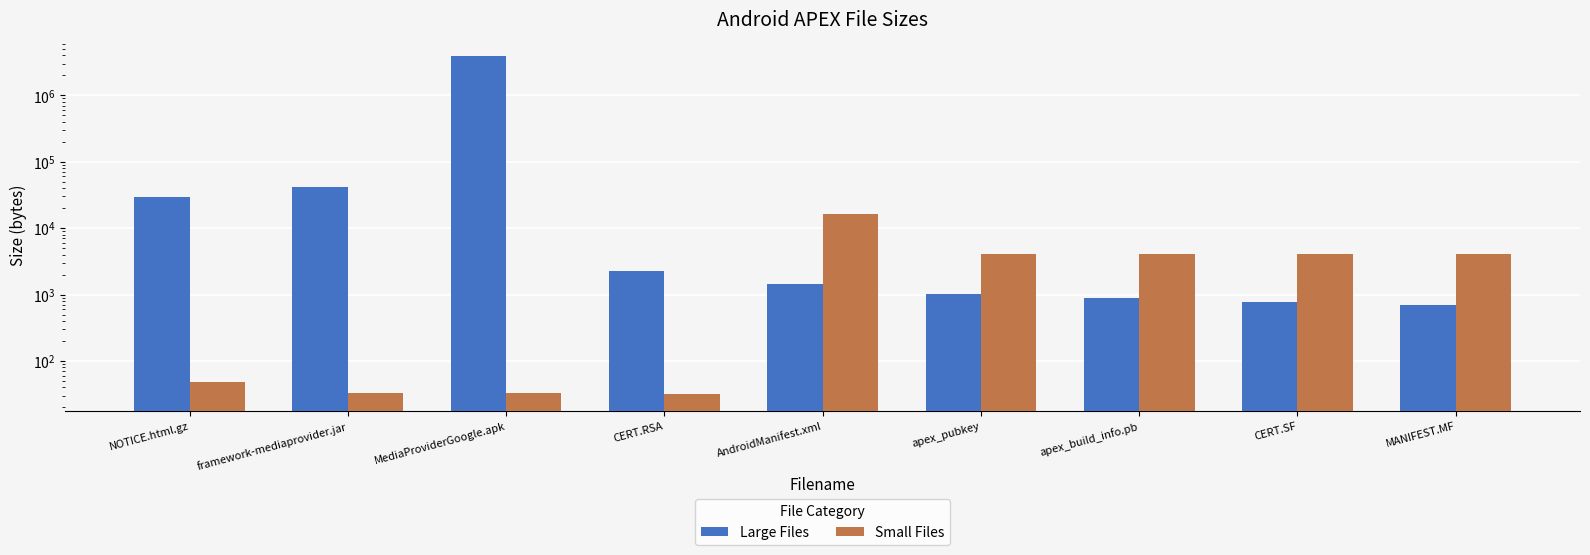

How many bars are there in total?

18